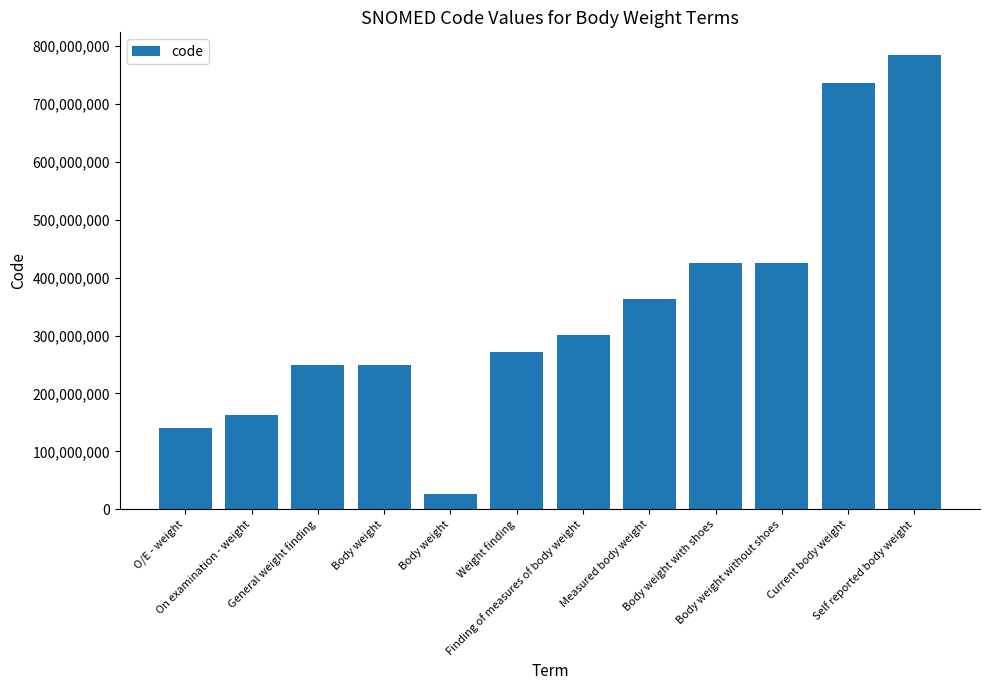

Is it true that the value at Self reported body weight is 487171548?

False